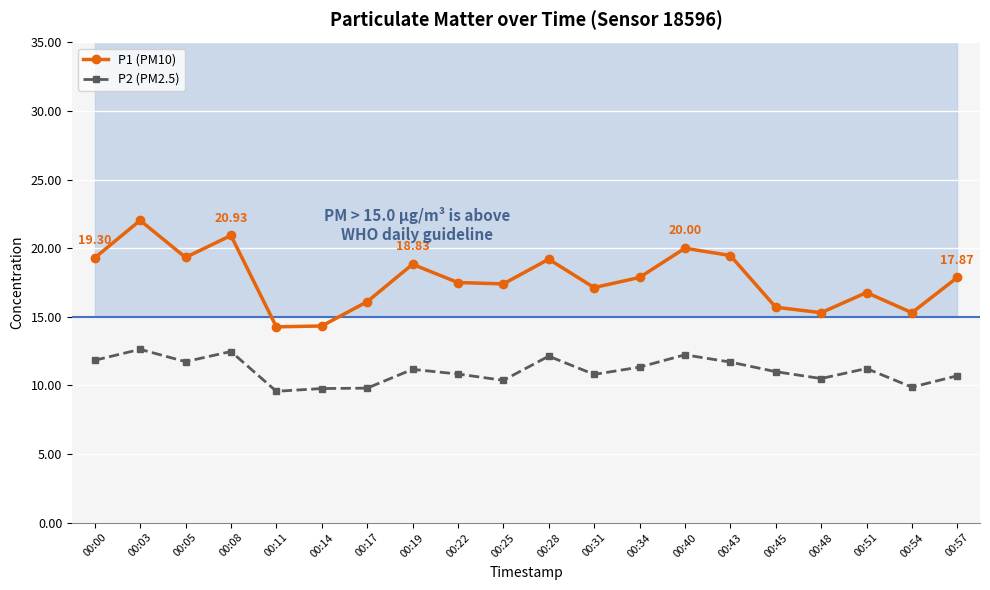

How many data points in P2 (PM2.5) are less than 11?

9